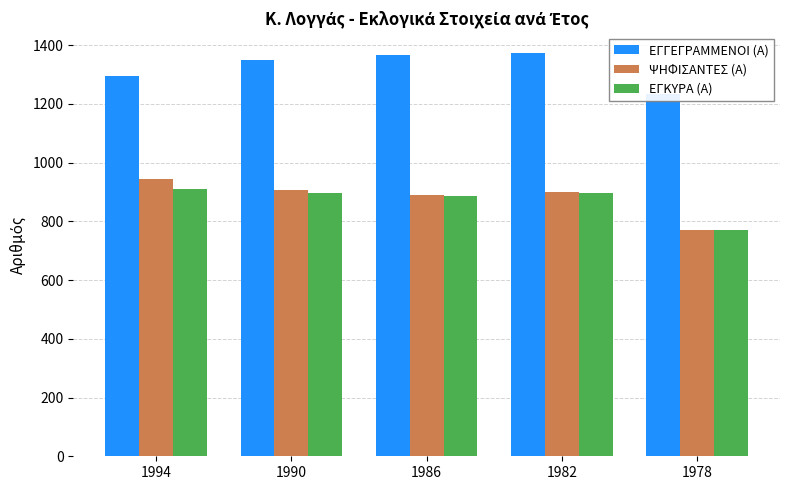

How many values in the ΨΗΦΙΣΑΝΤΕΣ (Α) series are below 901?

2